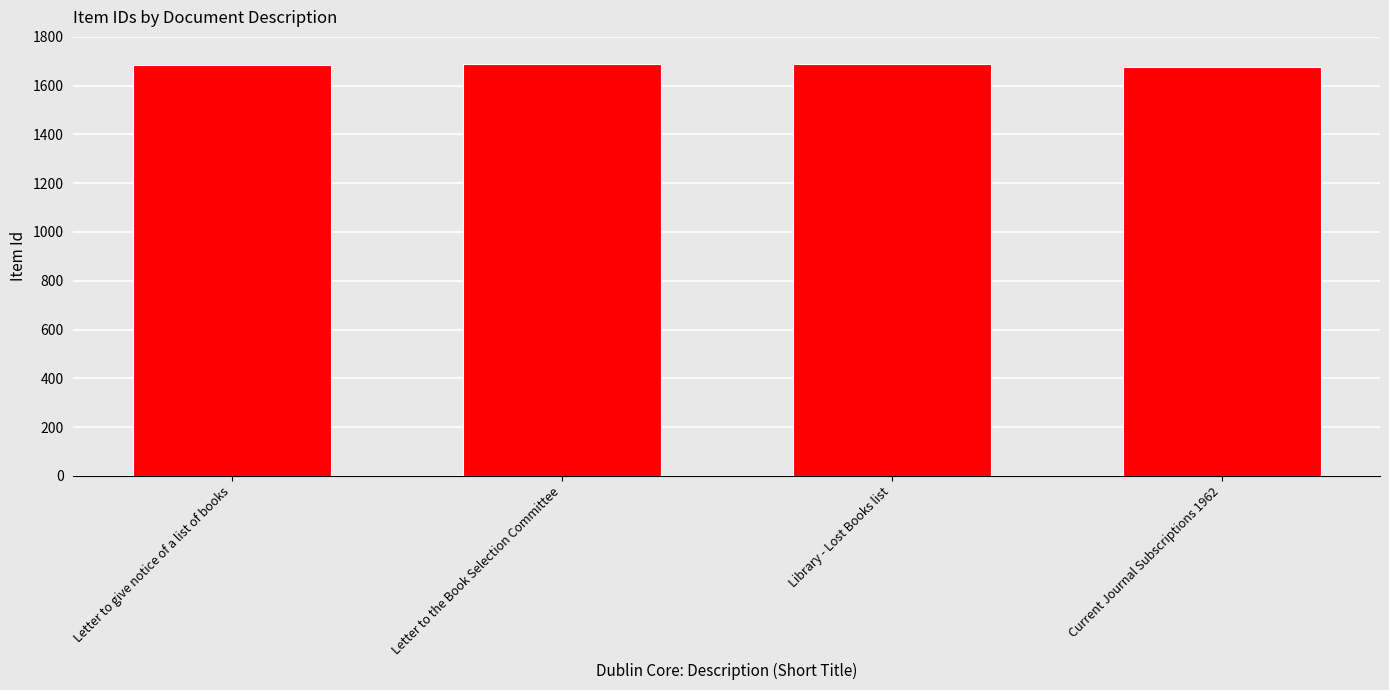

How many series are shown in this chart?

1